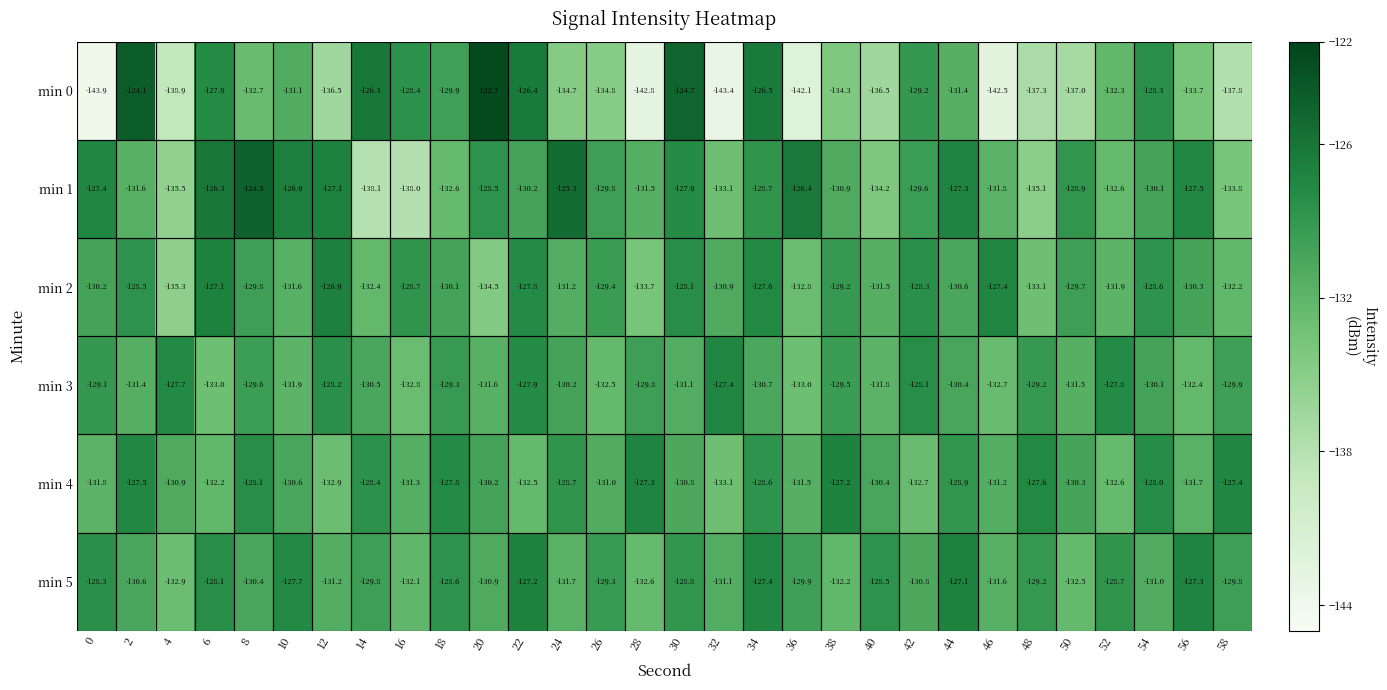

Which series has the widest spread of values?

min 0